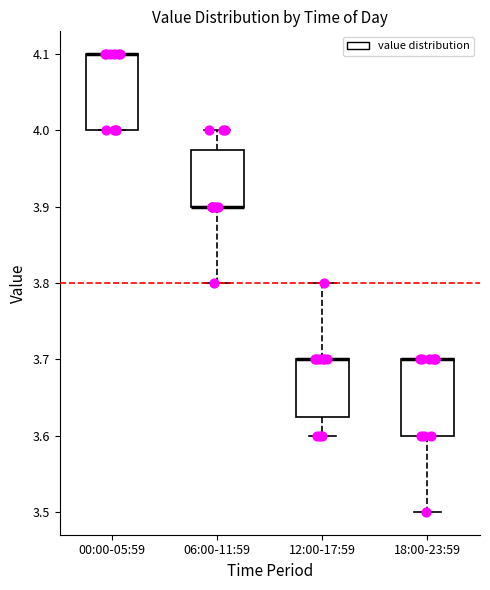

Reading left to right, read every box against the y-axis: the position of its median line, the range the box covers, and the ends of its whiskers. The values are not printed on the chart, so give them approximately, as read against the axis.

00:00-05:59: median 4.10 (drawn on the box's upper edge), box 4.00 to 4.10, whiskers 4.00 to 4.10
06:00-11:59: median 3.90 (drawn on the box's lower edge), box 3.90 to 3.98, whiskers 3.80 to 4.00
12:00-17:59: median 3.70 (drawn on the box's upper edge), box 3.63 to 3.70, whiskers 3.60 to 3.80
18:00-23:59: median 3.70 (drawn on the box's upper edge), box 3.60 to 3.70, whiskers 3.50 to 3.70